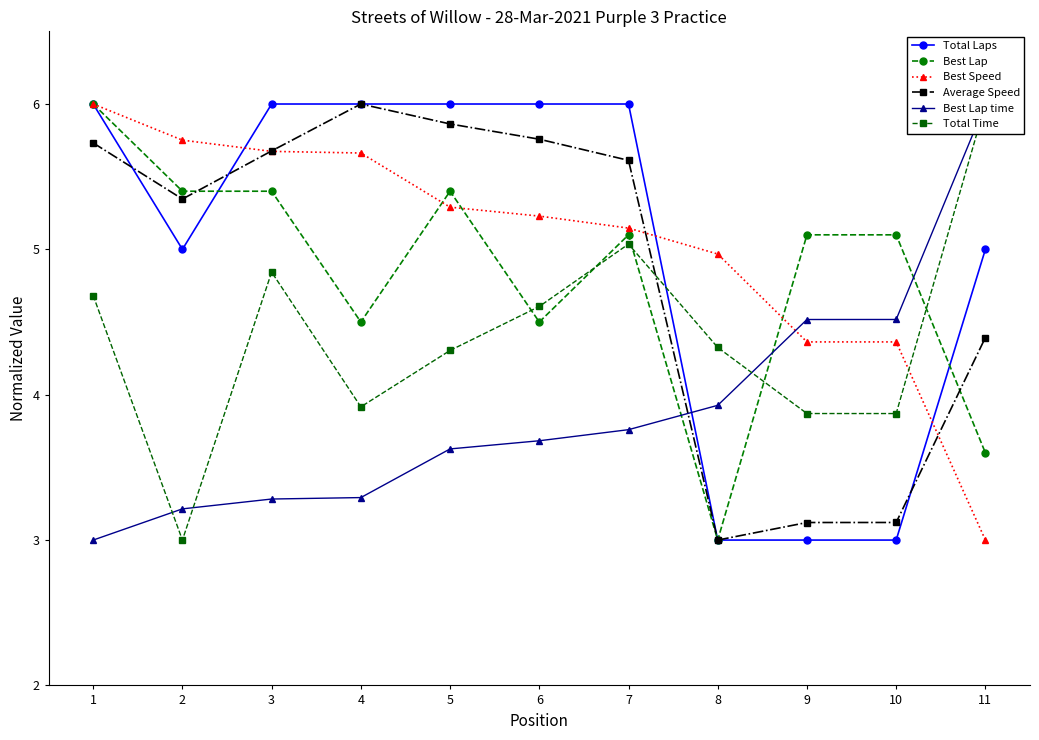

Count the number of data series in this chart.

6